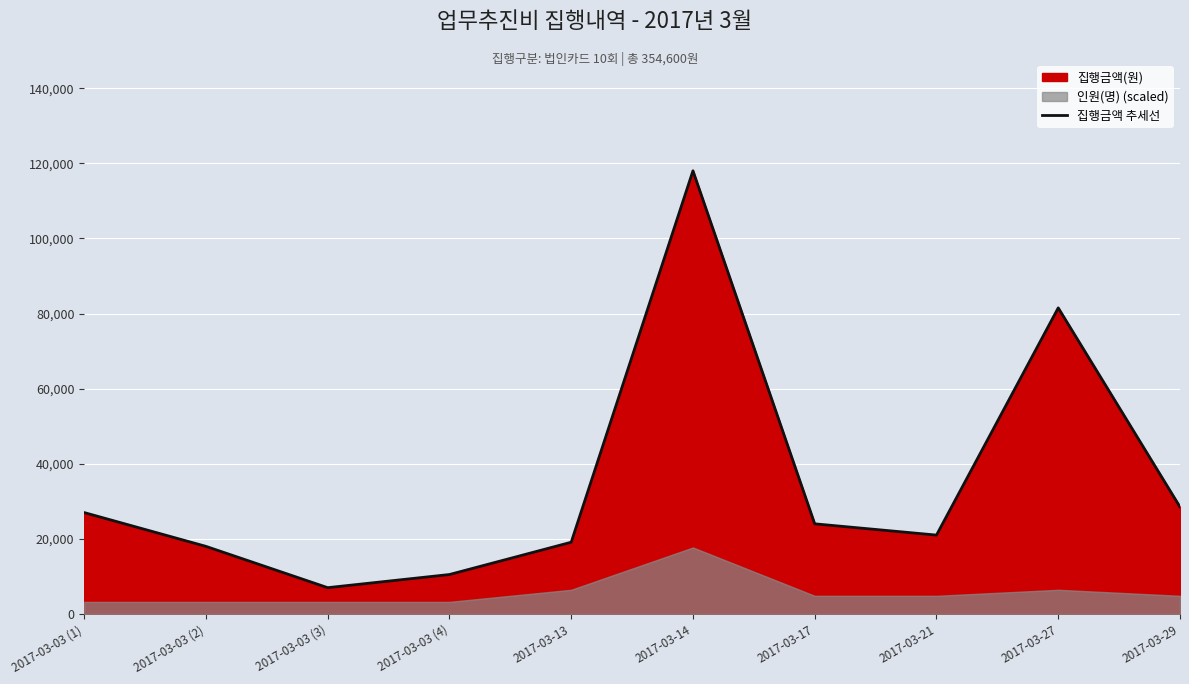

Rank the categories by value from lowest to highest.

2017-03-03 (3), 2017-03-03 (4), 2017-03-03 (2), 2017-03-13, 2017-03-21, 2017-03-17, 2017-03-03 (1), 2017-03-29, 2017-03-27, 2017-03-14